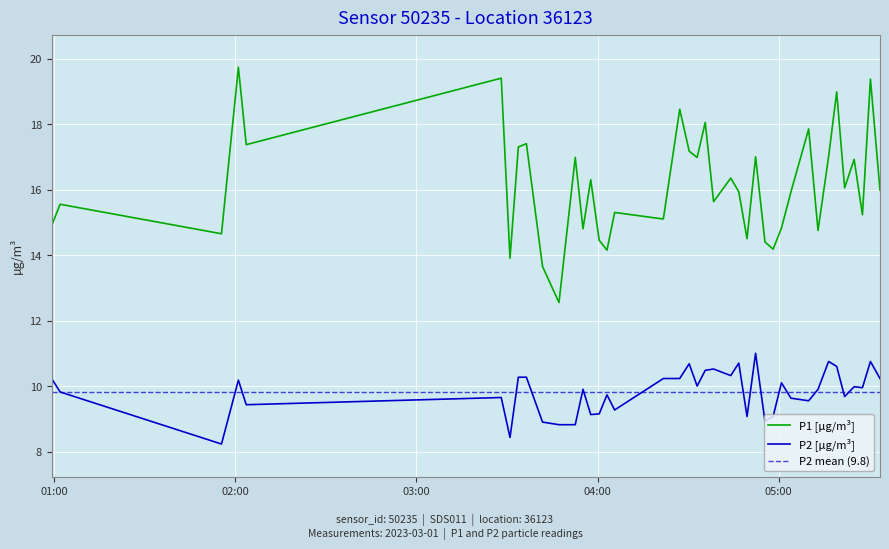

True or false: P1 [µg/m³] and P2 [µg/m³] intersect in this chart.

False